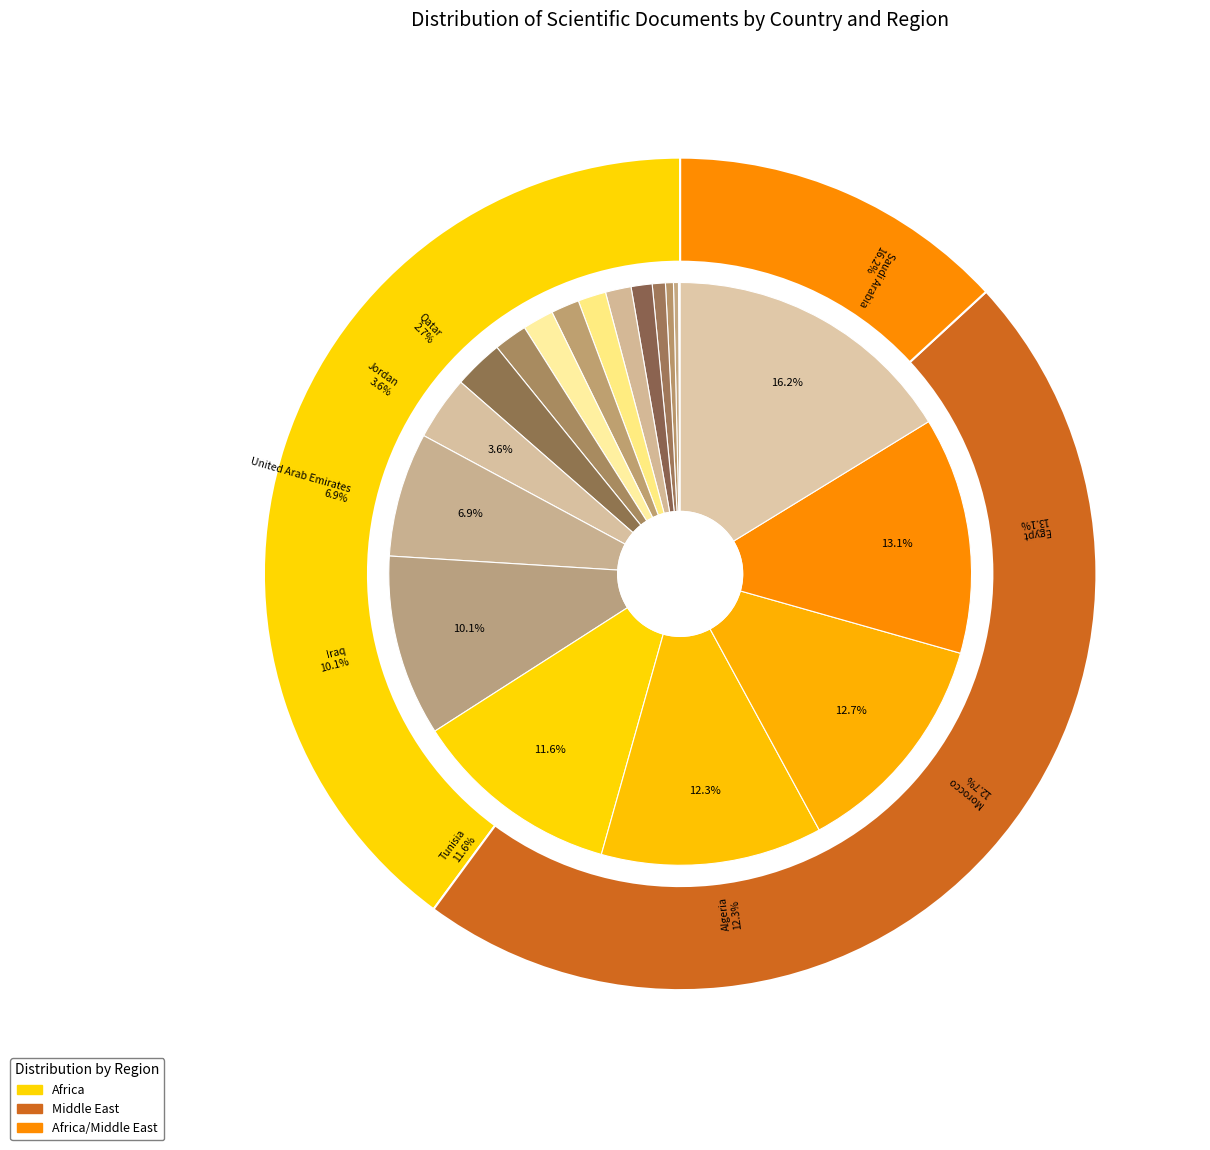

How many segments does this pie chart have?

22